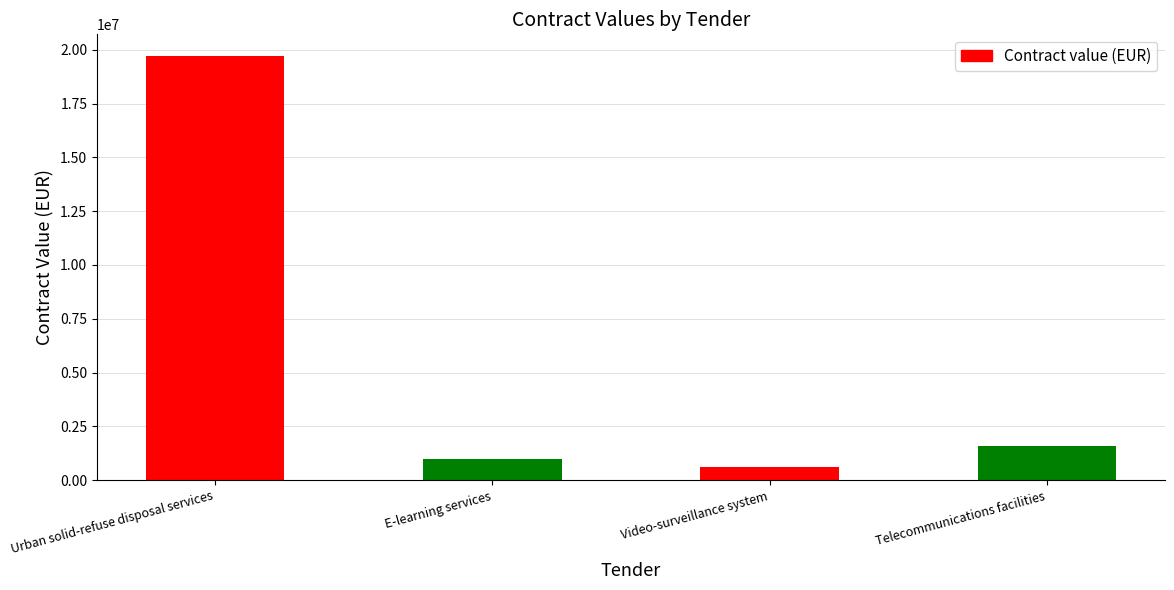

At which label does the data first exceed 1591095?

Urban solid-refuse disposal services